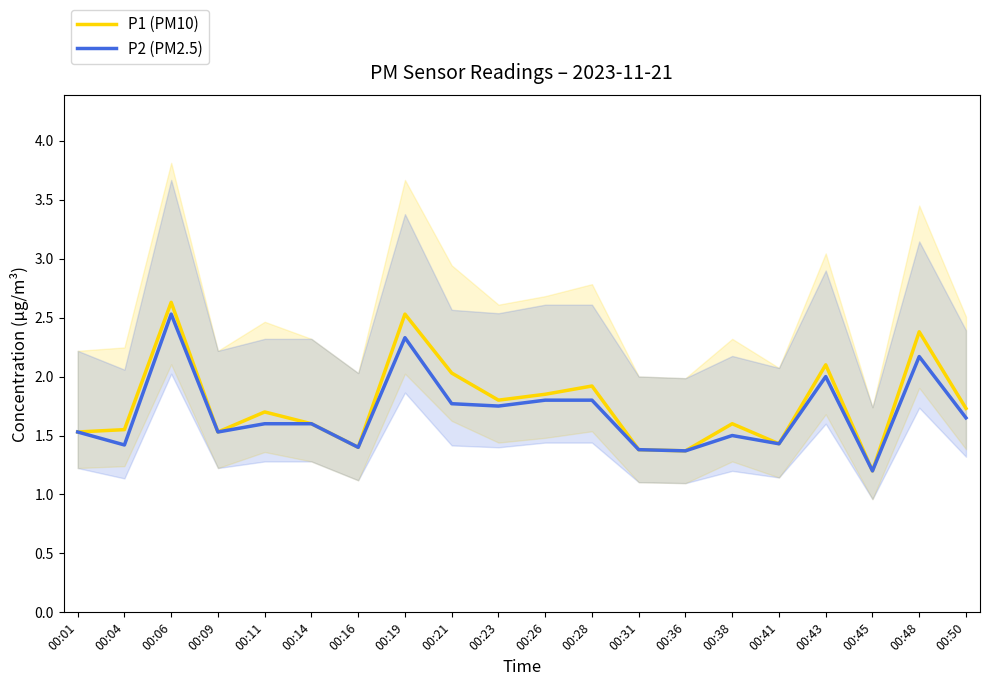

True or false: P1 (PM10) and P2 (PM2.5) cross at least once.

False